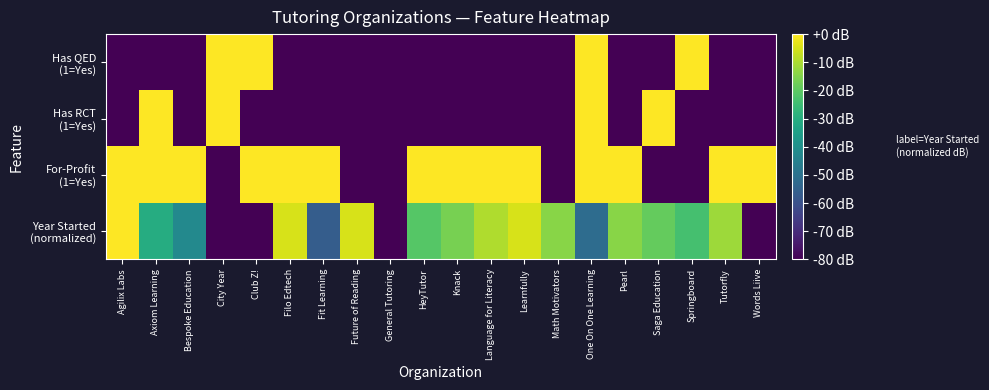

Between Language for Literacy and Saga Education, which is larger?

Language for Literacy